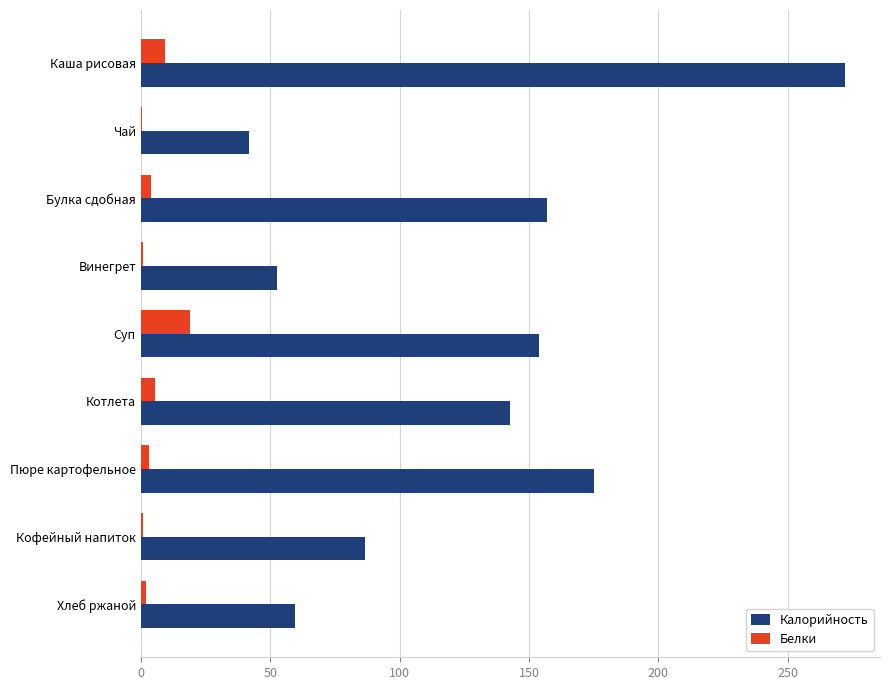

Which series has the largest total across all categories?

Калорийность